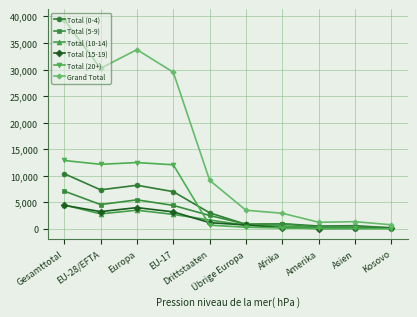

Which series has the largest total across all categories?

Grand Total